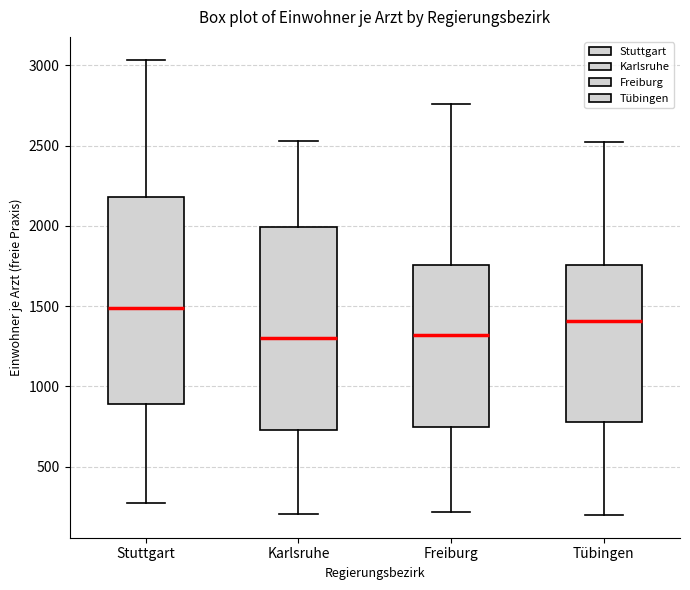

Reading left to right, transcribe this box plot: for each box, give where its median line is, the range the box spans, and where its two whiskers end, as read against the y-axis. The values are not printed on the chart, so give them approximately, as read against the axis.

Stuttgart: median 1500, box 900 to 2200, whiskers 250 to 3050
Karlsruhe: median 1300, box 750 to 2000, whiskers 200 to 2550
Freiburg: median 1300, box 750 to 1750, whiskers 200 to 2750
Tübingen: median 1400, box 800 to 1750, whiskers 200 to 2500